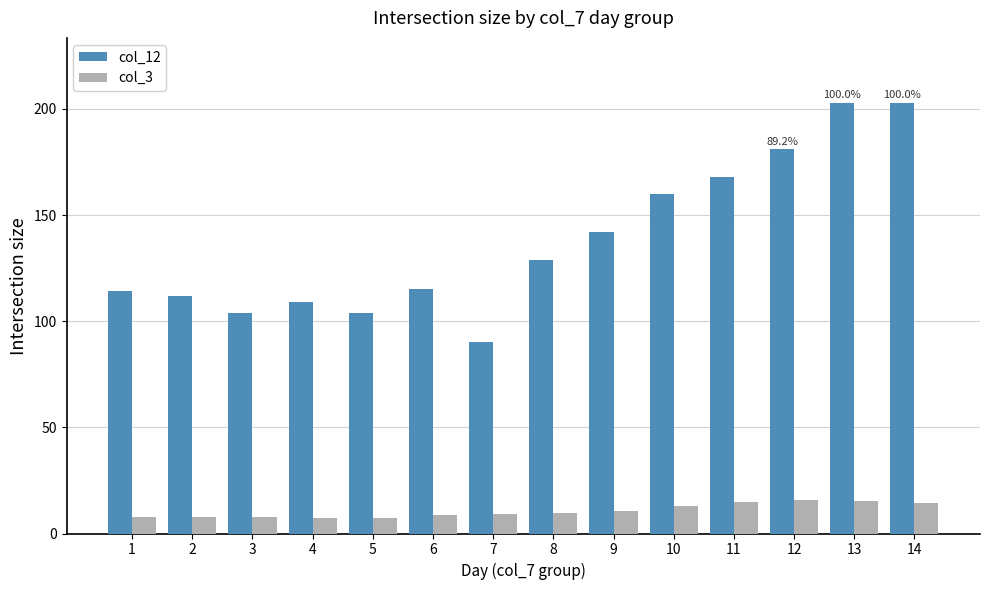

What is the difference between the second highest and minimum values in the col_12 series?

113.0